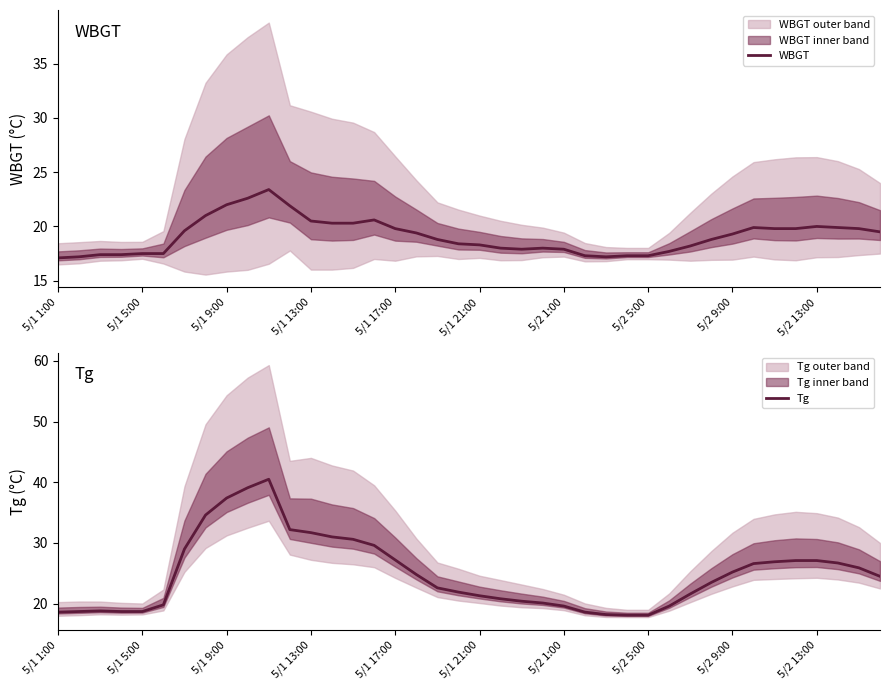

Which series has the widest spread of values?

Tg